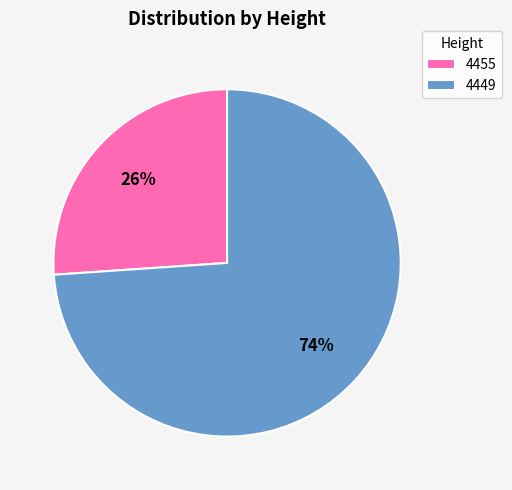

What percentage is the 4449 slice, to the nearest percent?

74%